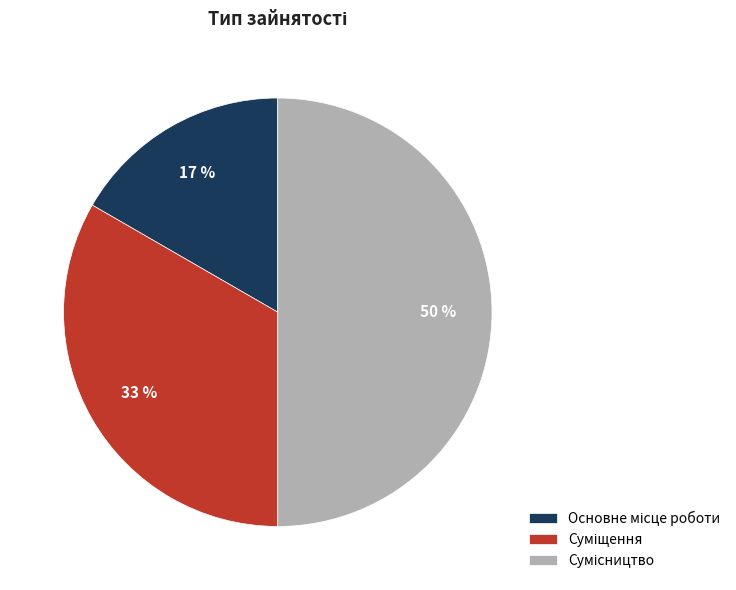

To the nearest percent, what is the difference between the largest and smallest slice percentages?

33%